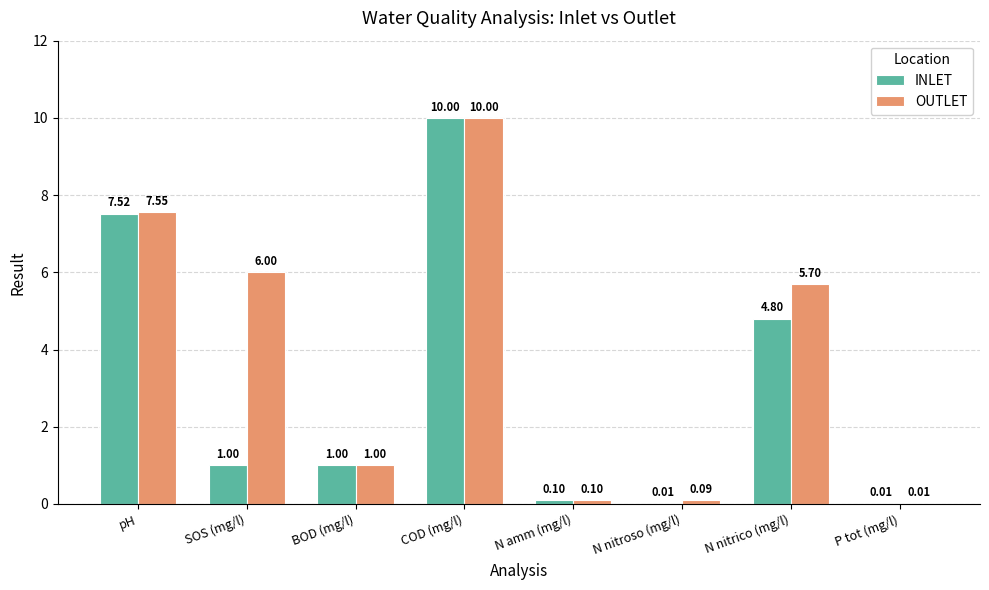

How many groups of bars are there?

8